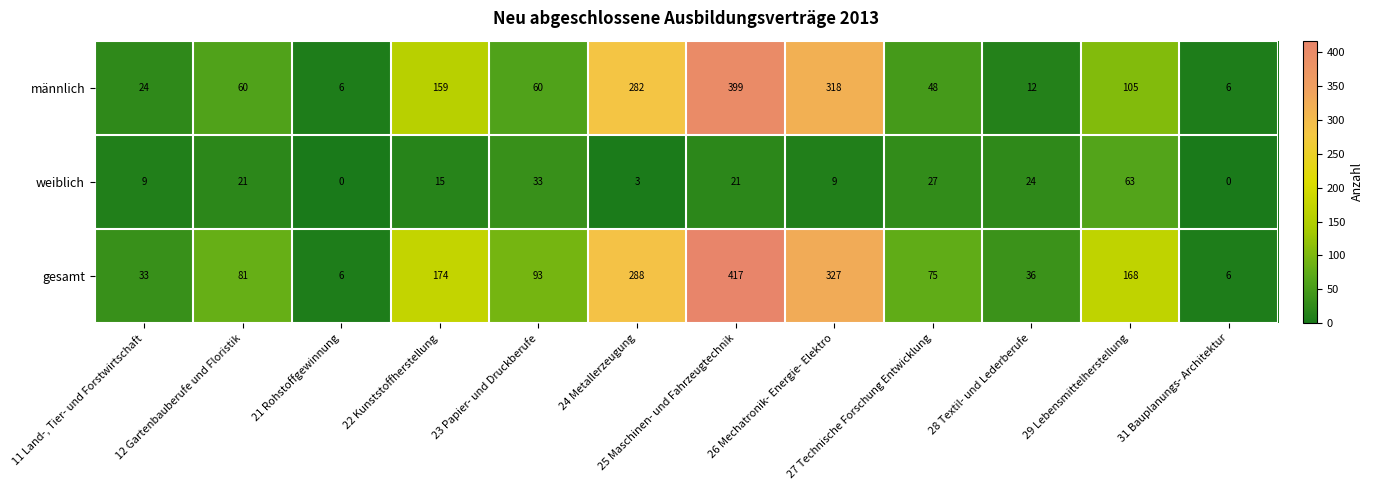

Rank the series by their average value, from highest to lowest.

gesamt, männlich, weiblich